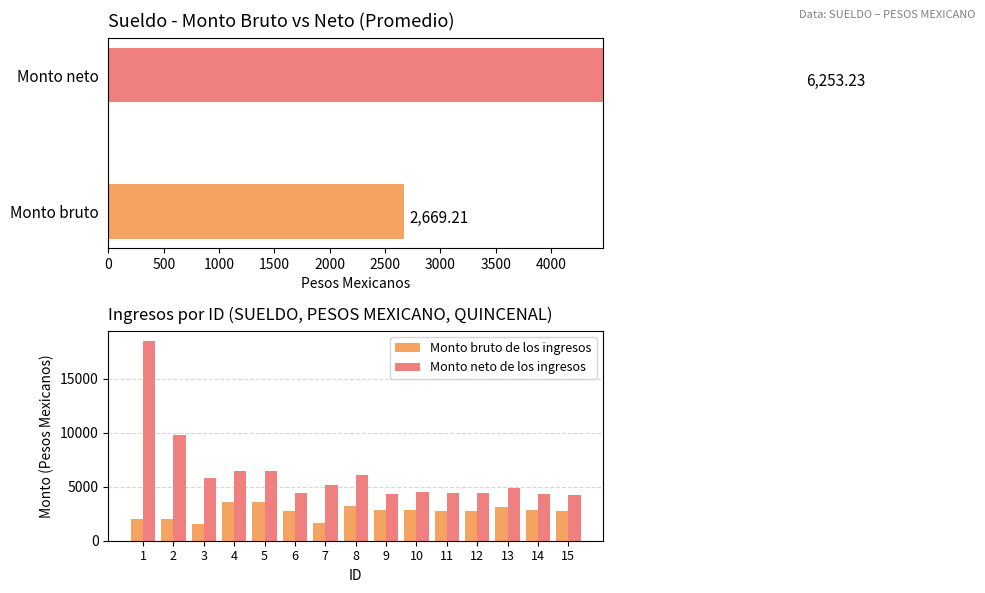

How many data points in Monto bruto de los ingresos are above 2720?

10